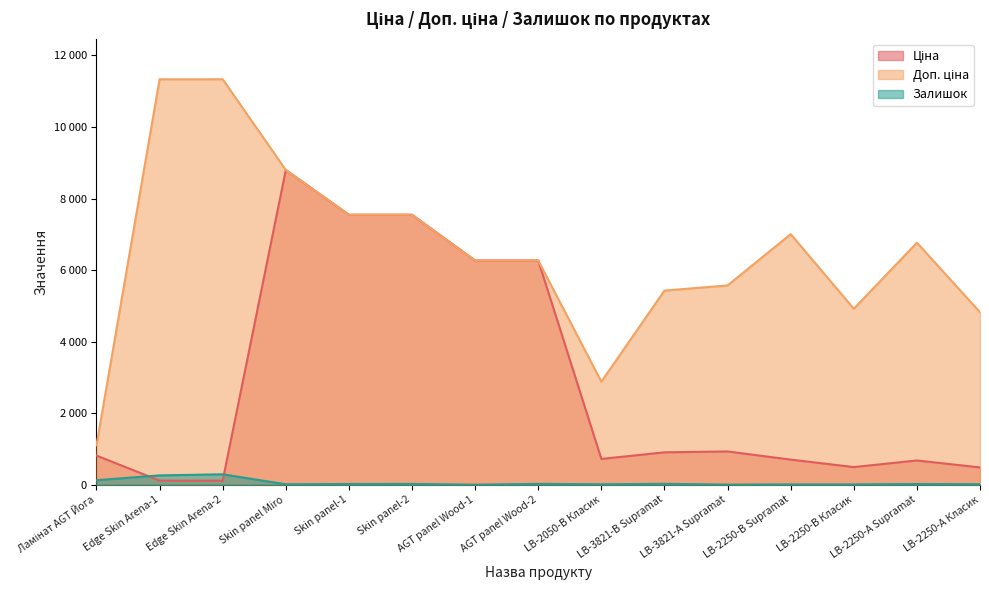

Reading left to right, what are all the values shown in this chart?

Ціна: Ламінат AGT Йога=813.0	Edge Skin Arena-1=113.3	Edge Skin Arena-2=113.3	Skin panel Miro=8797.6	Skin panel-1=7545.9	Skin panel-2=7545.9	AGT panel Wood-1=6266.7	AGT panel Wood-2=6266.7	LB-2050-В Класик=719.6	LB-3821-В Supramat=904.3	LB-3821-А Supramat=928.3	LB-2250-В Supramat=700.4	LB-2250-В Класик=491.7	LB-2250-А Supramat=676.4	LB-2250-А Класик=482.1
Доп. ціна: Ламінат AGT Йога=1101.8	Edge Skin Arena-1=11334.0	Edge Skin Arena-2=11334.0	Skin panel Miro=8797.6	Skin panel-1=7545.9	Skin panel-2=7545.9	AGT panel Wood-1=6266.7	AGT panel Wood-2=6266.7	LB-2050-В Класик=2878.5	LB-3821-В Supramat=5425.9	LB-3821-А Supramat=5569.9	LB-2250-В Supramat=7004.3	LB-2250-В Класик=4917.4	LB-2250-А Supramat=6764.4	LB-2250-А Класик=4821.4
Залишок: Ламінат AGT Йога=125.0	Edge Skin Arena-1=260.0	Edge Skin Arena-2=290.0	Skin panel Miro=11.0	Skin panel-1=19.0	Skin panel-2=21.0	AGT panel Wood-1=0.0	AGT panel Wood-2=23.0	LB-2050-В Класик=11.0	LB-3821-В Supramat=24.0	LB-3821-А Supramat=2.0	LB-2250-В Supramat=8.0	LB-2250-В Класик=8.0	LB-2250-А Supramat=19.0	LB-2250-А Класик=13.0